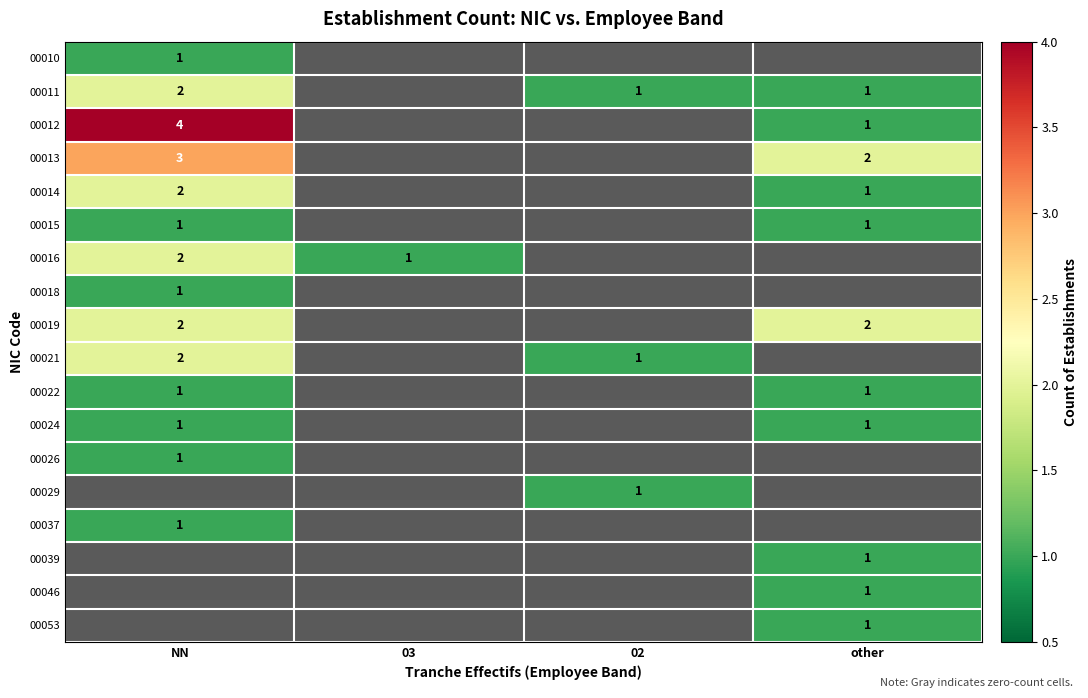

At NN, list the series in order from smallest to largest.

00010, 00015, 00018, 00022, 00024, 00026, 00037, 00011, 00014, 00016, 00019, 00021, 00013, 00012, 00029, 00039, 00046, 00053